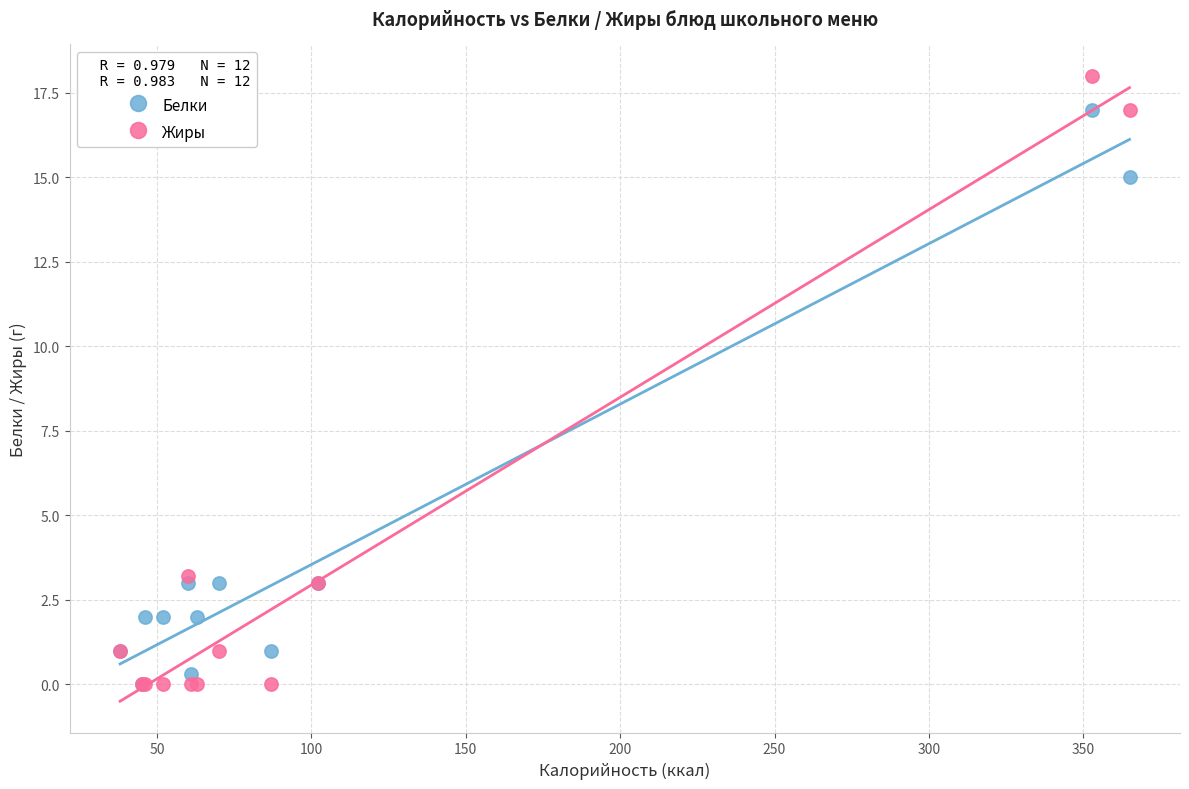

What are all the series names shown in the legend?

Белки, Жиры